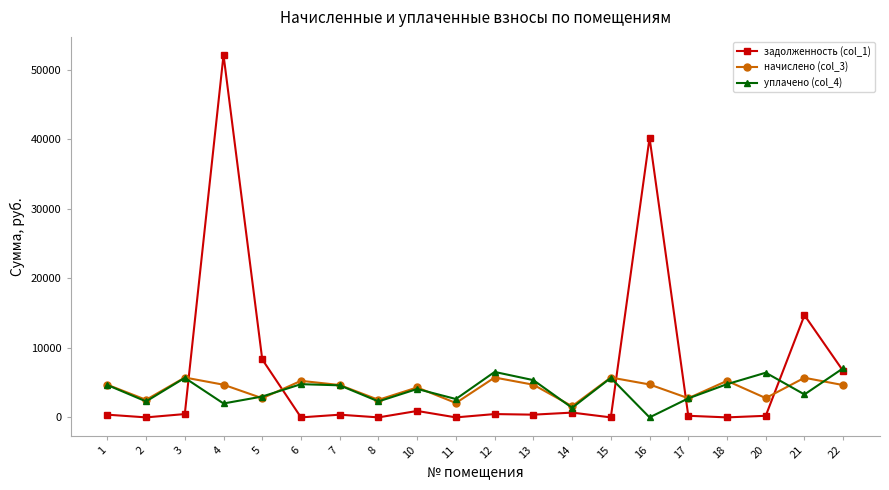

How many data points in уплачено (col_4) are less than 4612?

10